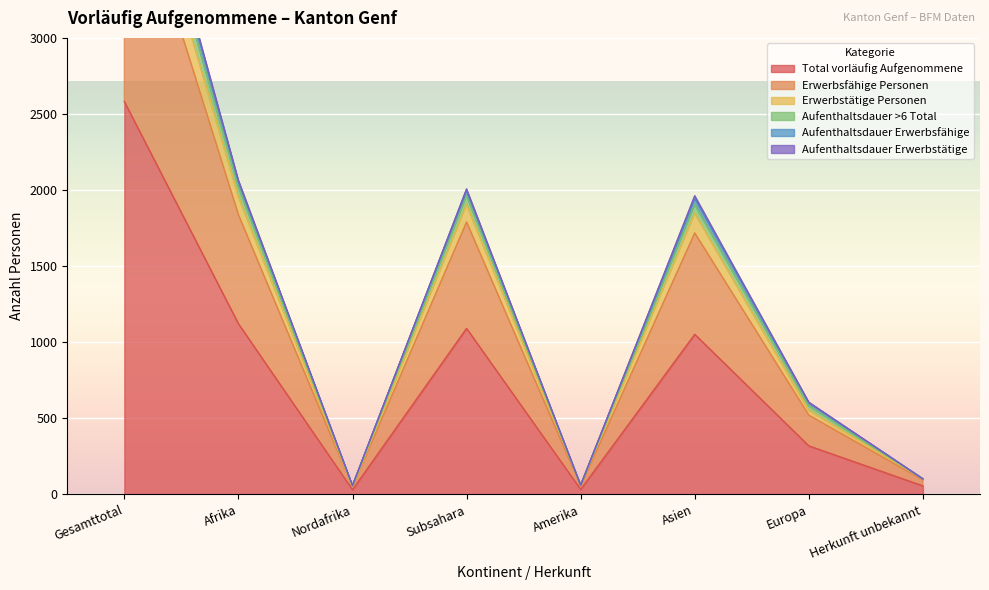

Where is Aufenthaltsdauer >6 Total nearest to the value 2414?

Afrika